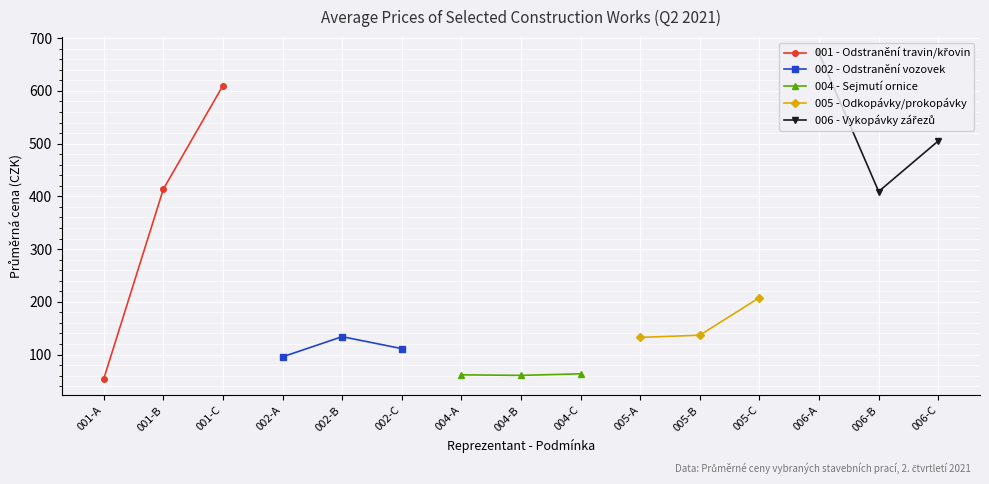

What is the label of the 14th point from the right?

001-B